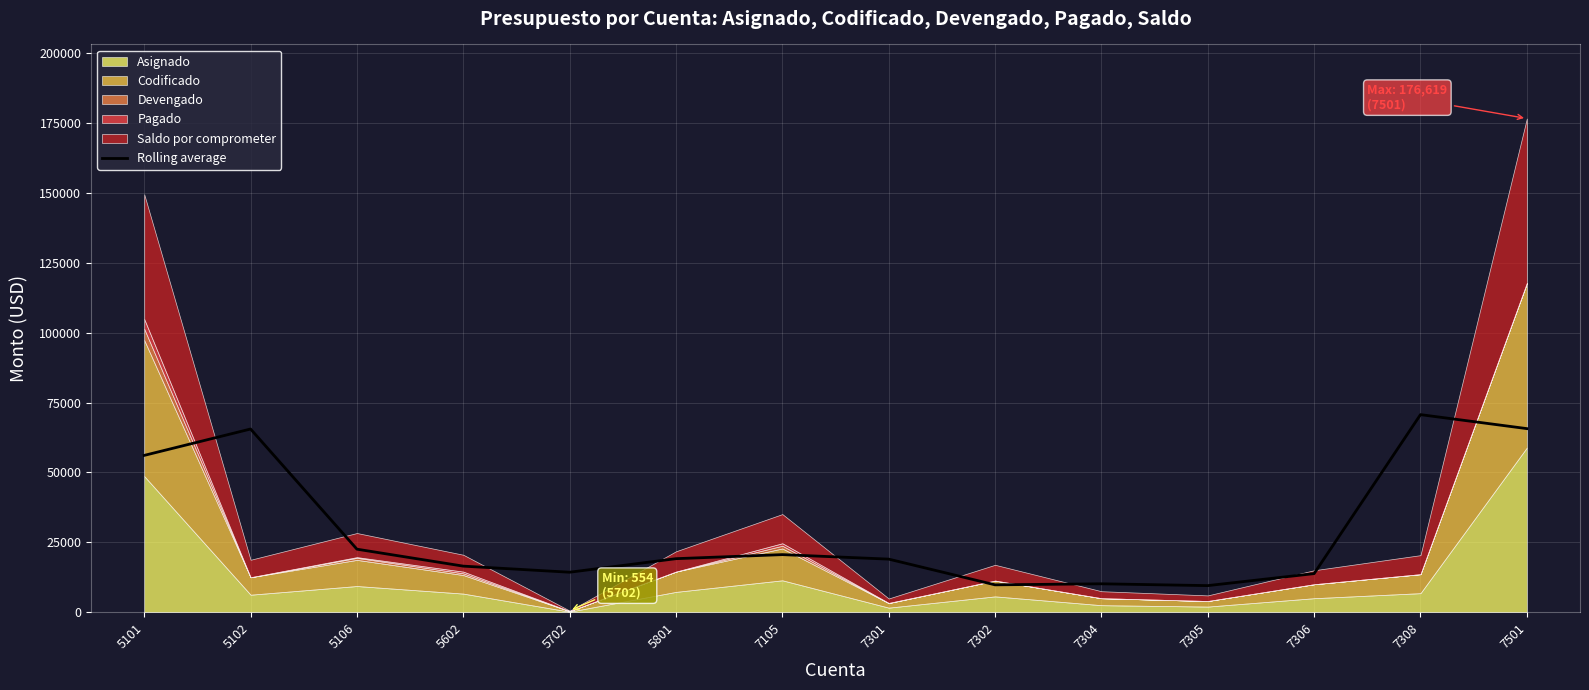

What is the sum of the values at 7301 and 7501?

84652.8